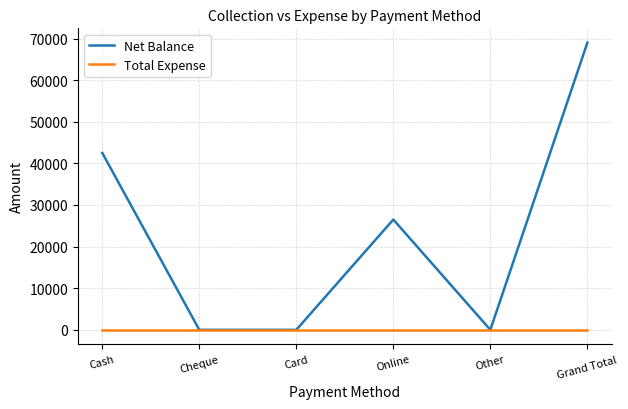

At which category does the chart reach its peak across all series?

Grand Total